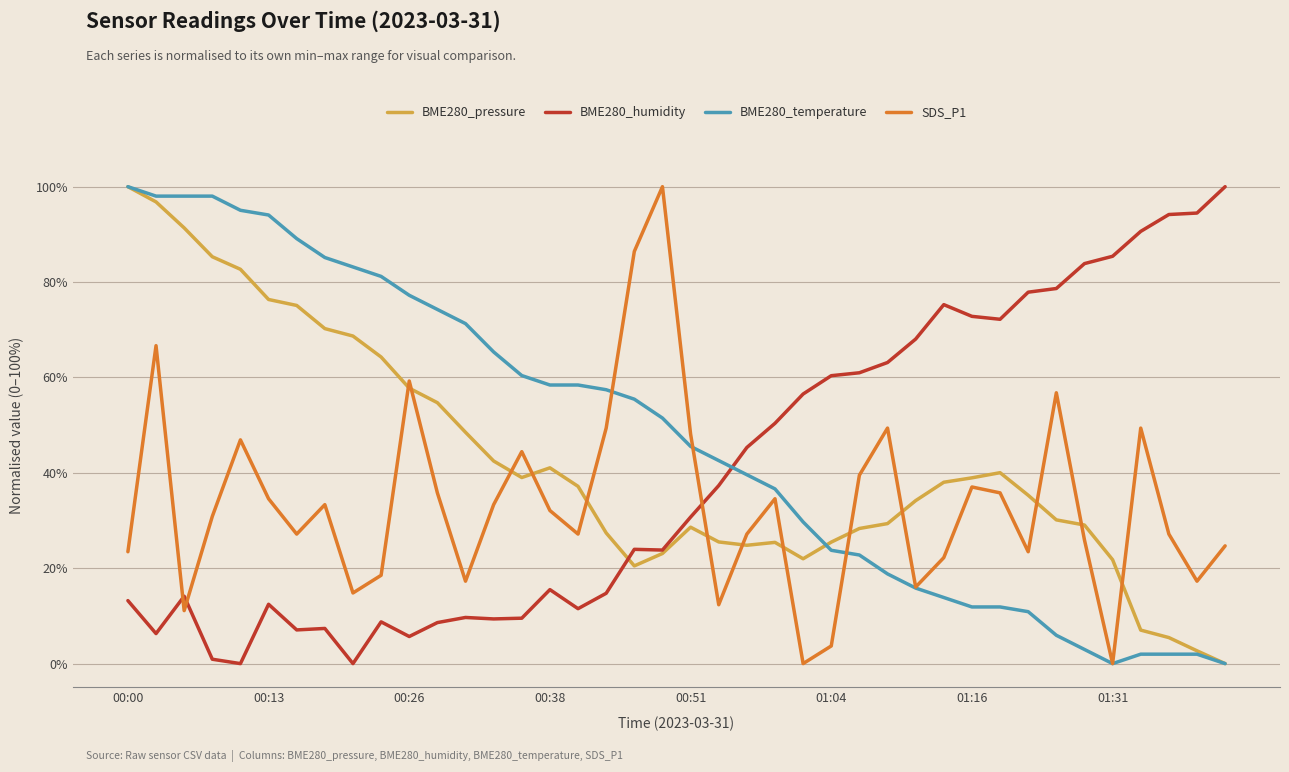

Which series ends up on top after the final intersection of BME280_humidity and BME280_temperature?

BME280_humidity